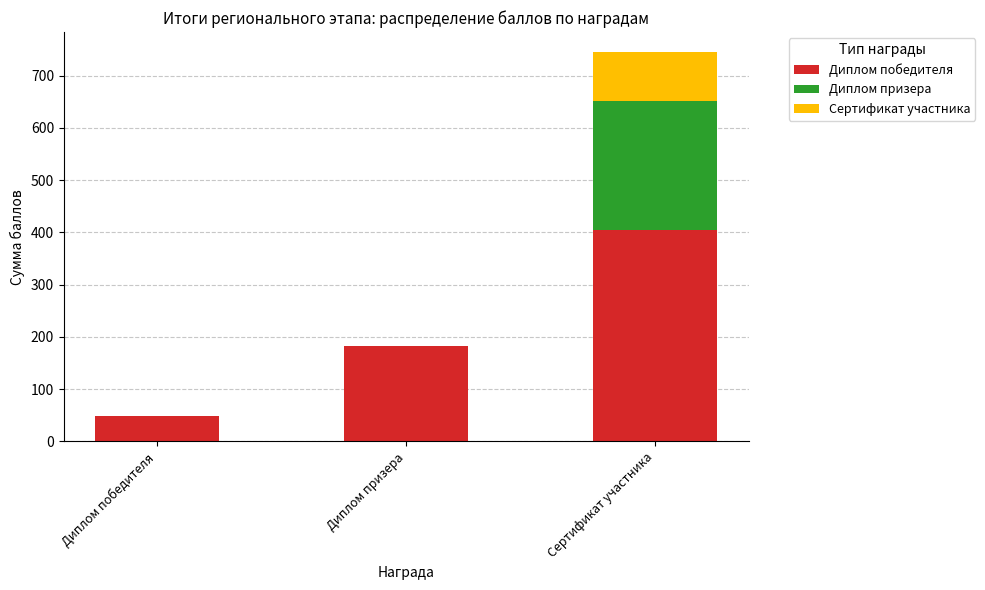

What is the total value across all series at Диплом призера?

183